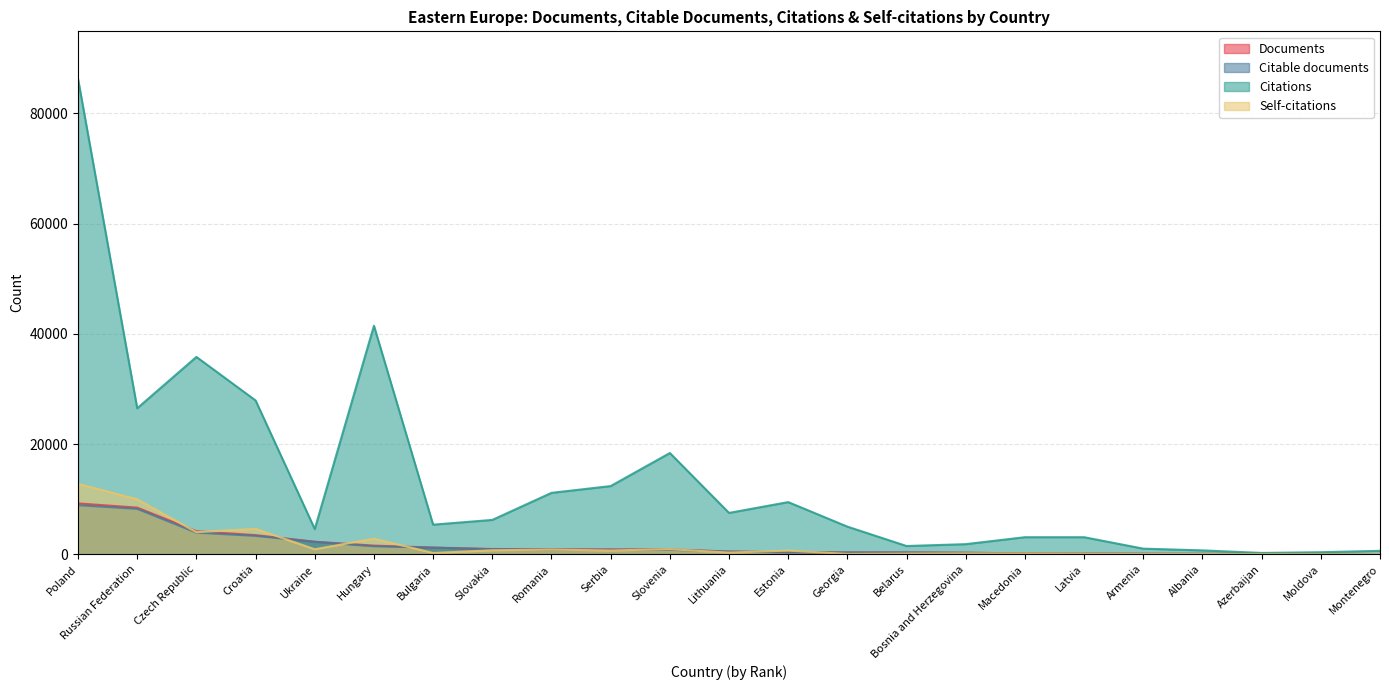

Reading left to right, what are all the values shown in this chart?

Documents: 9225	8458	4181	3470	2270	1566	1211	954	909	887	877	499	365	337	325	274	164	140	85	77	67	40	37
Citable documents: 8908	8247	3927	3339	2250	1451	1195	909	832	801	810	473	354	314	323	258	147	133	78	72	62	38	36
Citations: 86277	26496	35813	27915	4578	41469	5371	6231	11142	12374	18373	7502	9463	5012	1493	1832	3095	3094	1016	702	237	369	620
Self-citations: 12765	9971	4005	4604	908	2820	231	725	847	680	925	295	661	59	115	153	140	108	30	36	14	6	18